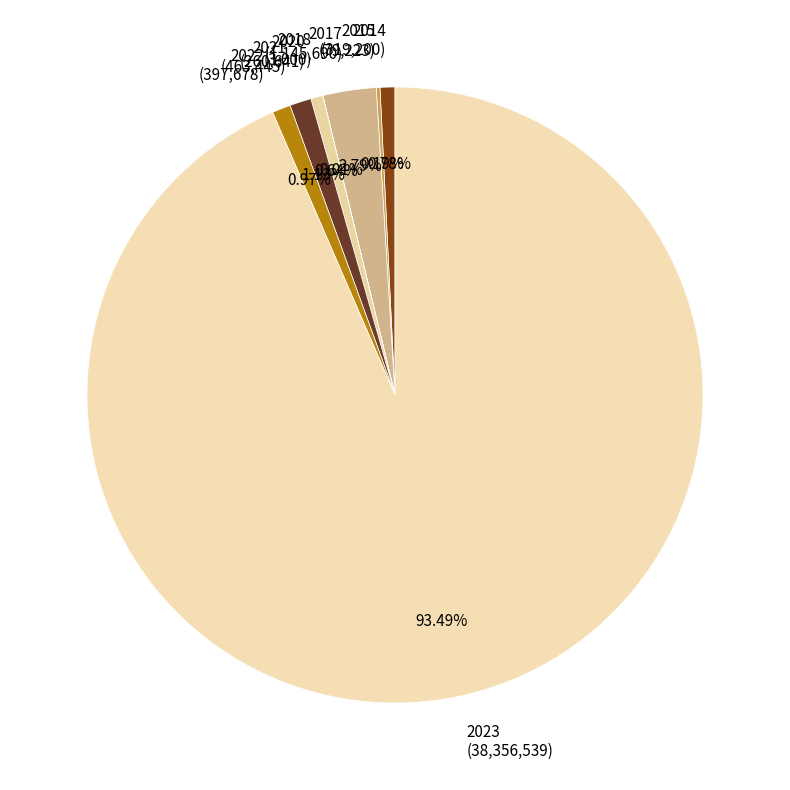

What is the majority slice?

2023